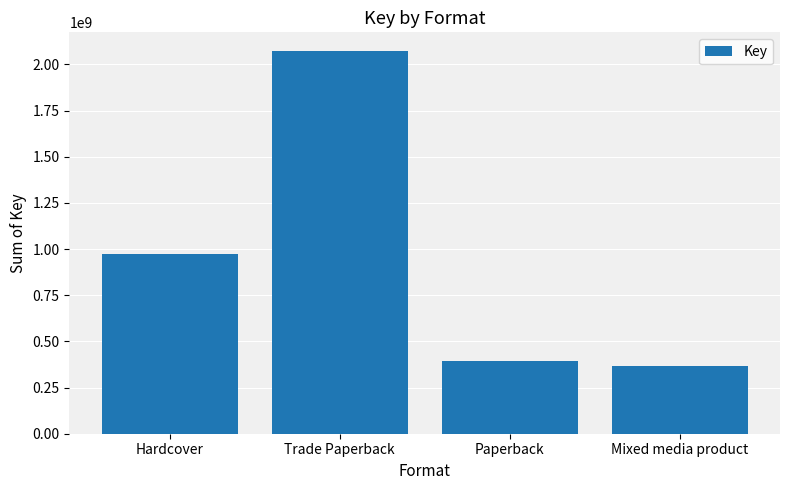

The value at Hardcover is 973680565. True or false?

True